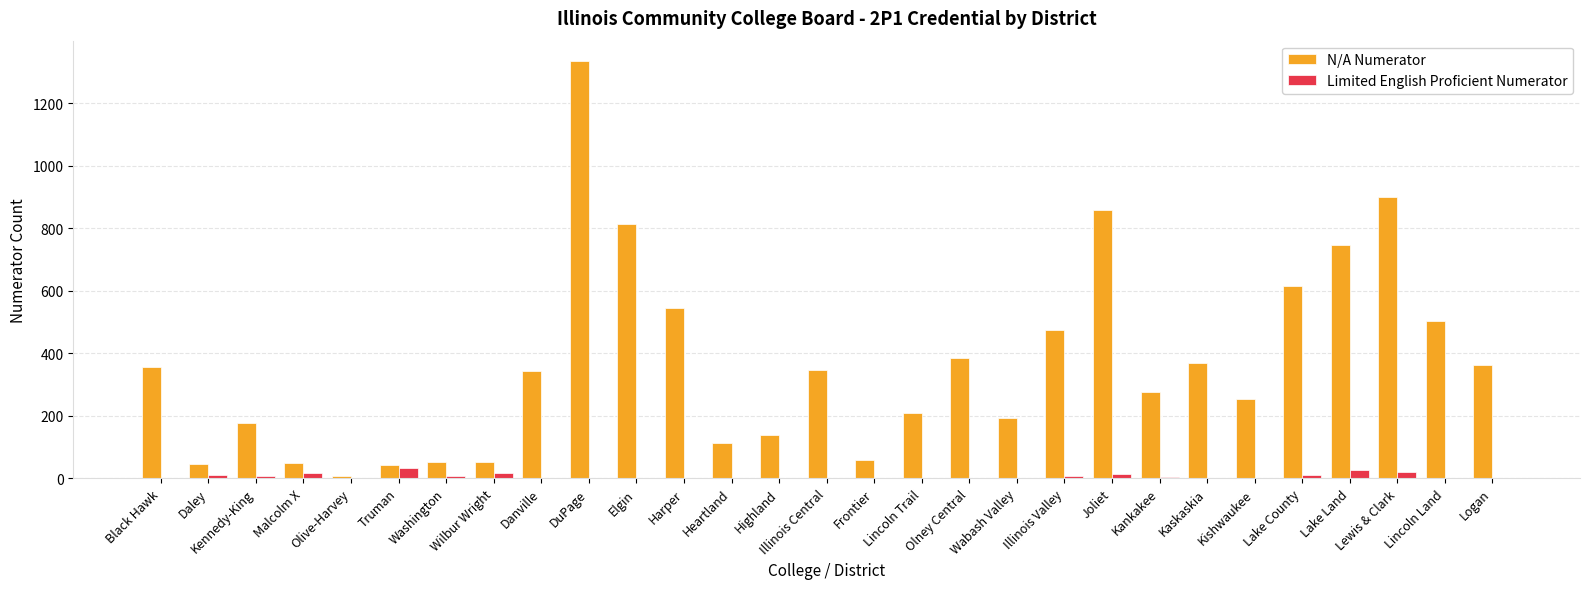

What is the greatest value displayed?

1333